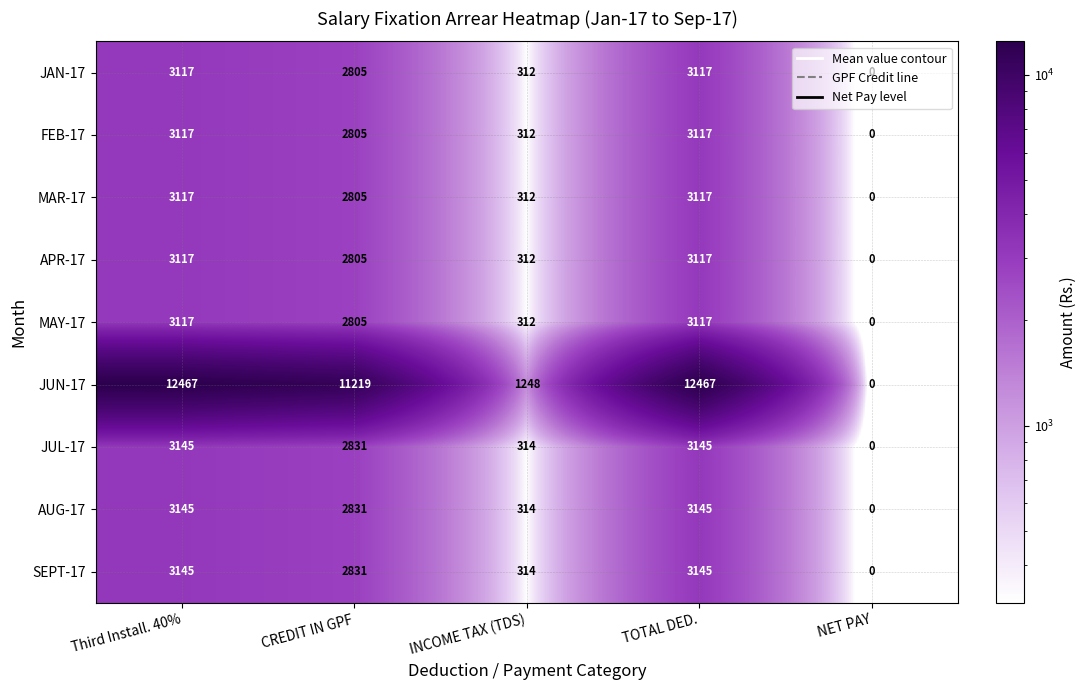

Is the value of APR-17 at Third Install. 40% greater than the value of JUN-17 at INCOME TAX (TDS)?

Yes